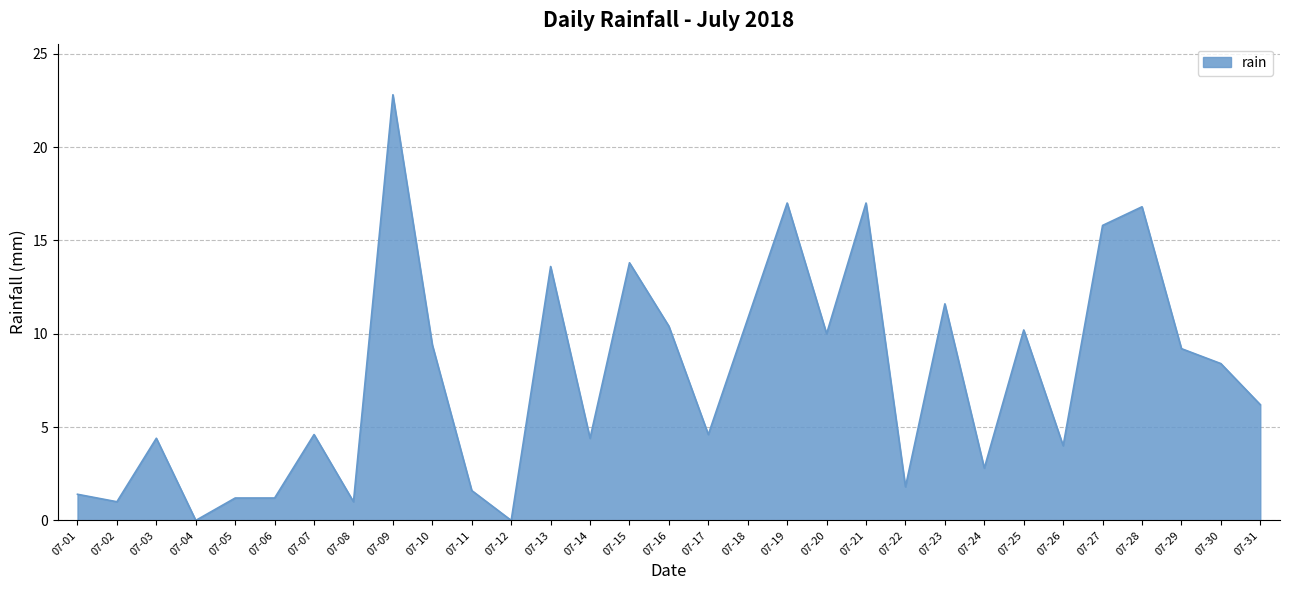

Does the chart have visible grid lines?

Yes